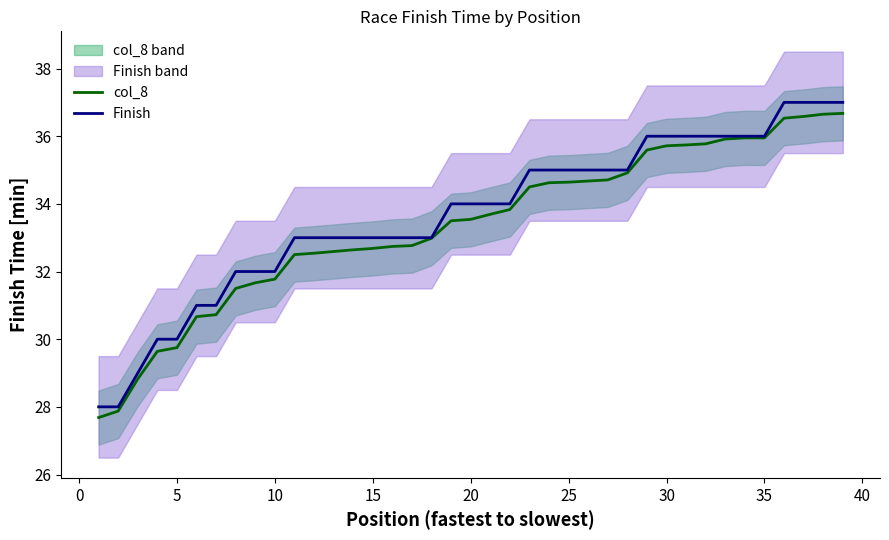

How many data points in col_8 are above 33?

21